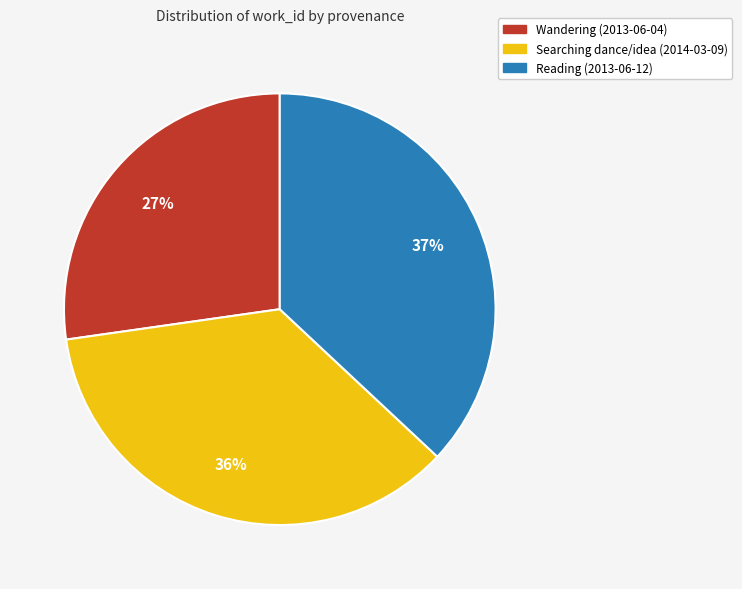

To the nearest percent, what is the combined percentage of Searching dance/idea (2014-03-09) and Wandering (2013-06-04)?

63%